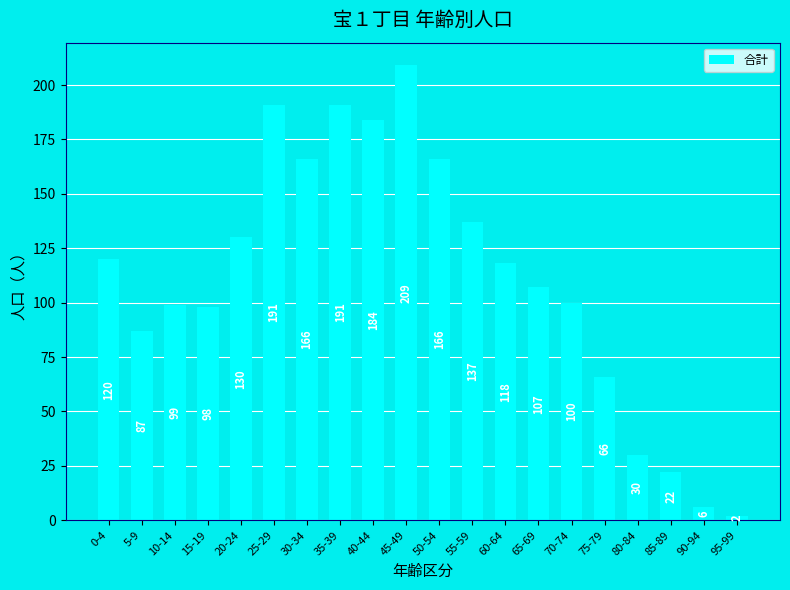

Reading left to right, extract all data points from this chart.

120	87	99	98	130	191	166	191	184	209	166	137	118	107	100	66	30	22	6	2